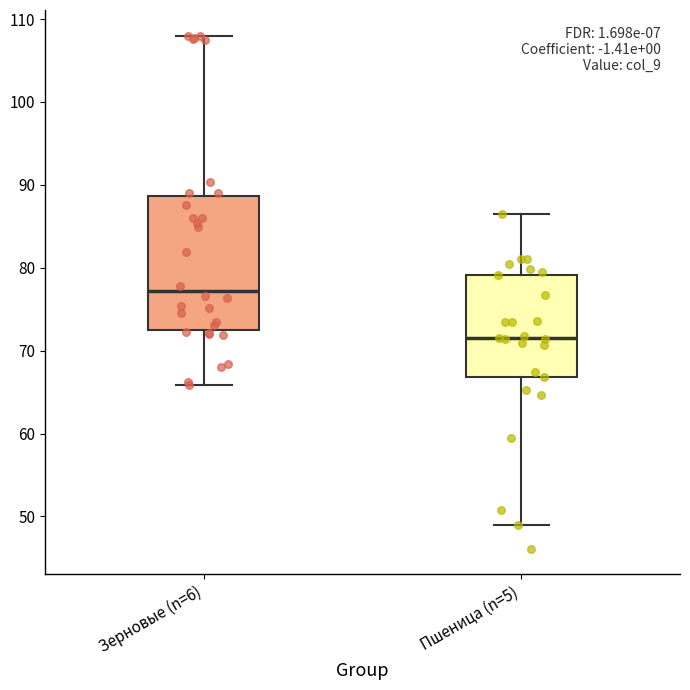

Comparing the boxes themselves (not the whiskers), which one is the tallest?

Зерновые (n=6)